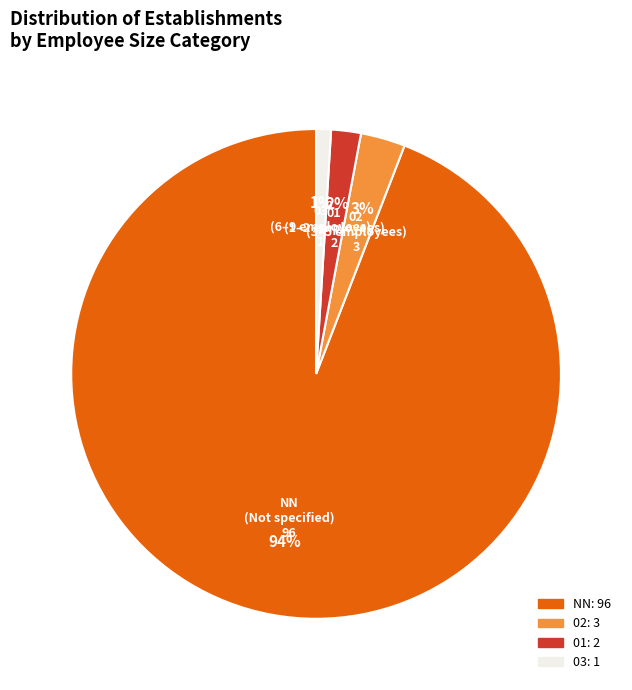

To the nearest percent, what portion does 03: 1 represent?

1%